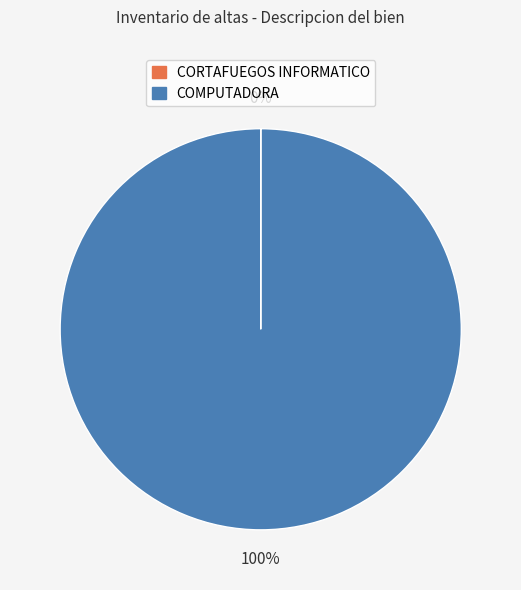

Is it true that COMPUTADORA is 100% of the pie?

True